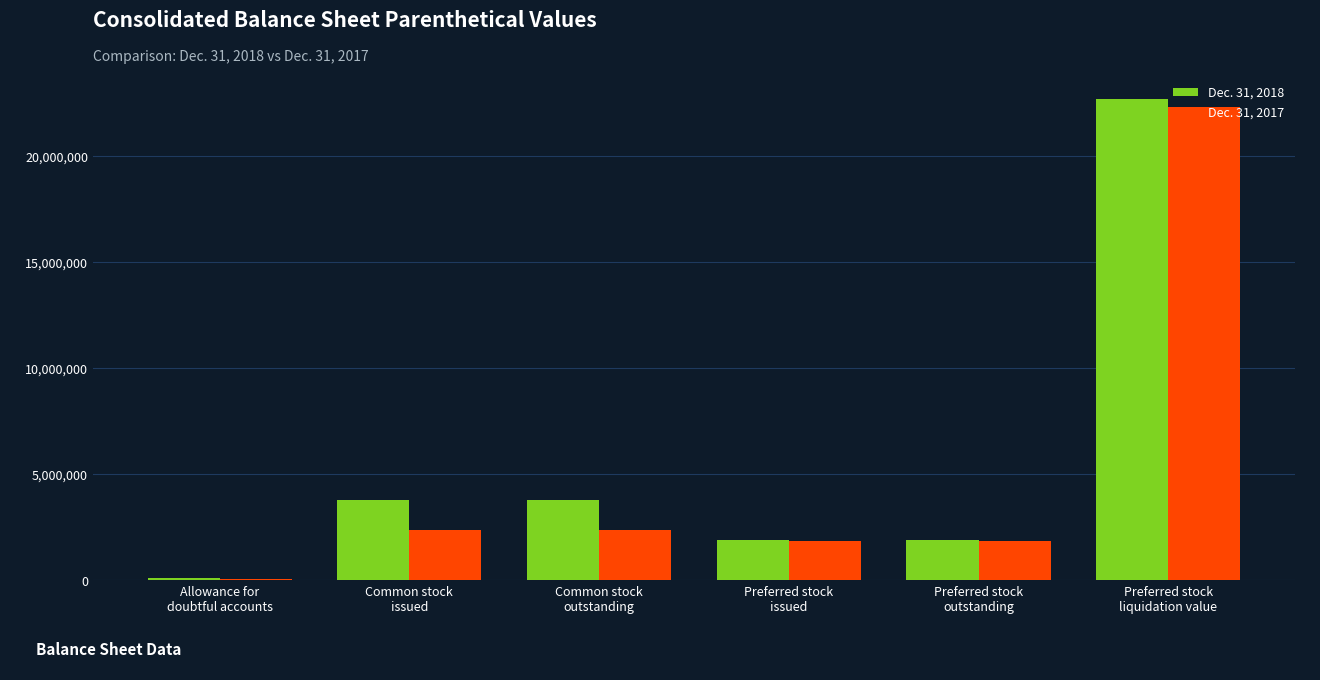

What is the average value of the Dec. 31, 2017 series?

5126021